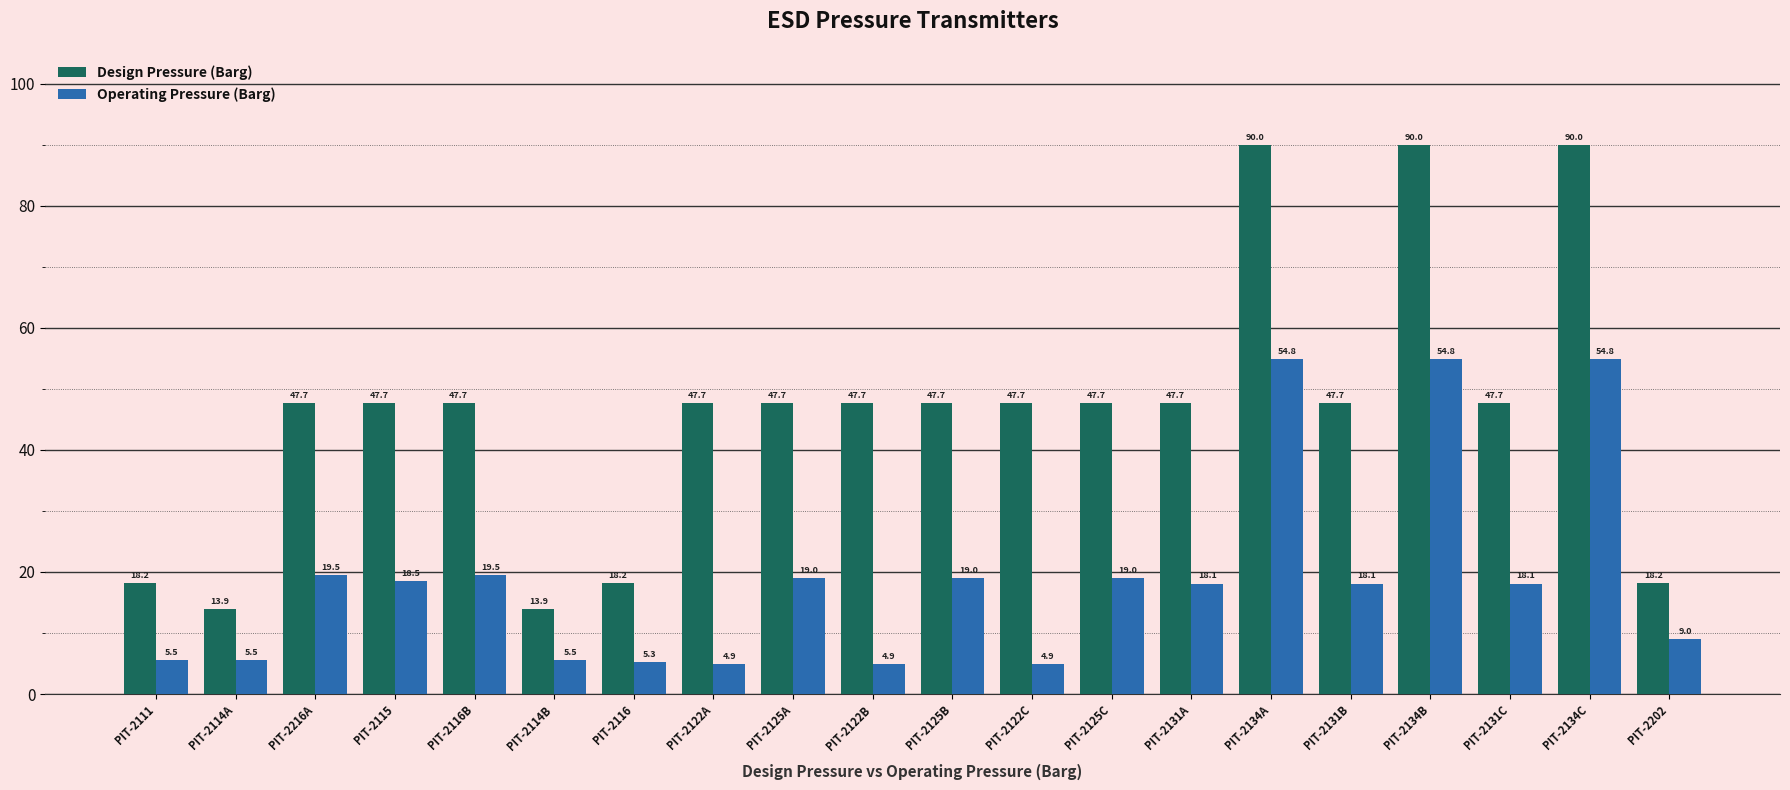

What is the difference between the highest and lowest values at PIT-2131A?

29.6